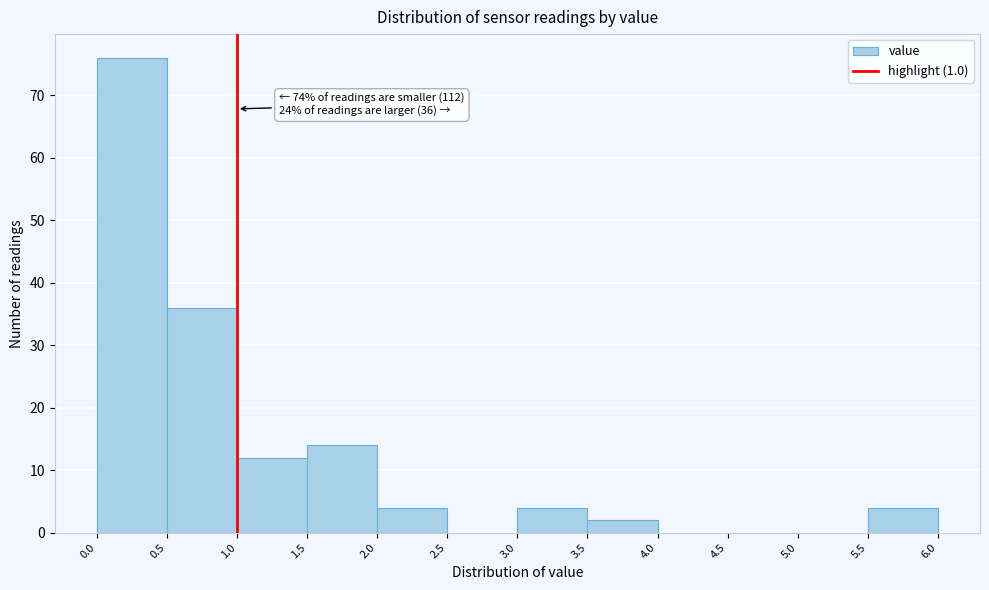

Over which range of the x-axis is the bar tallest?

0.0 to 0.5